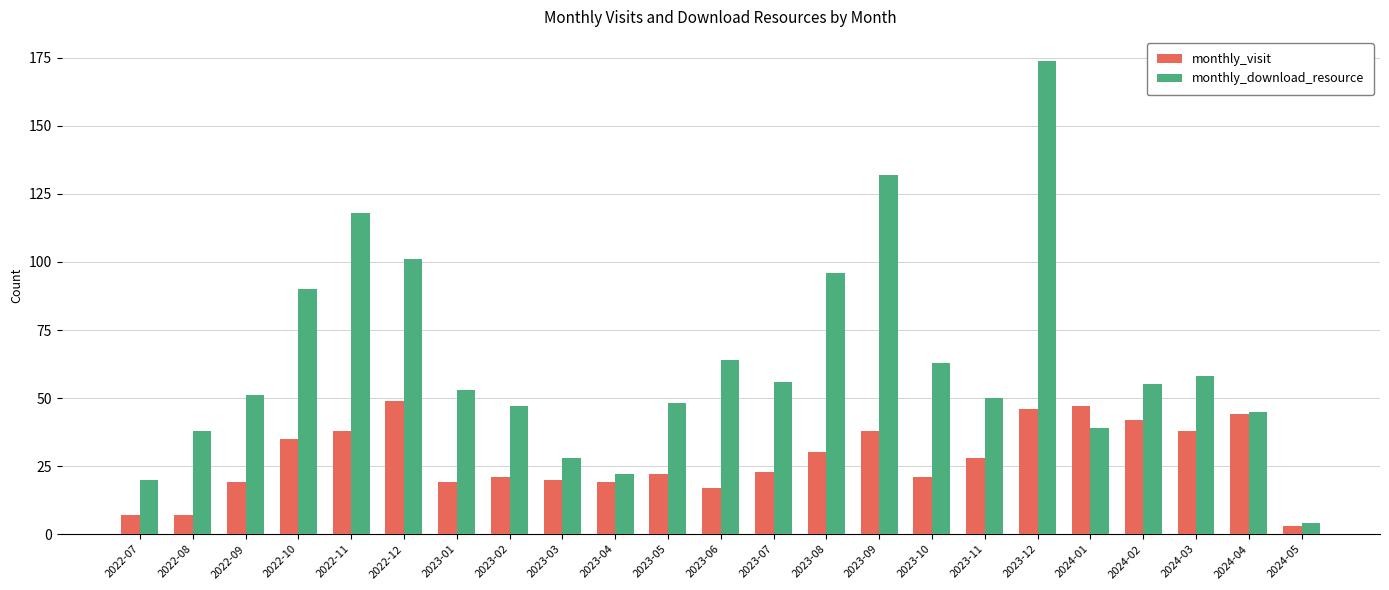

Which series has the widest spread of values?

monthly_download_resource